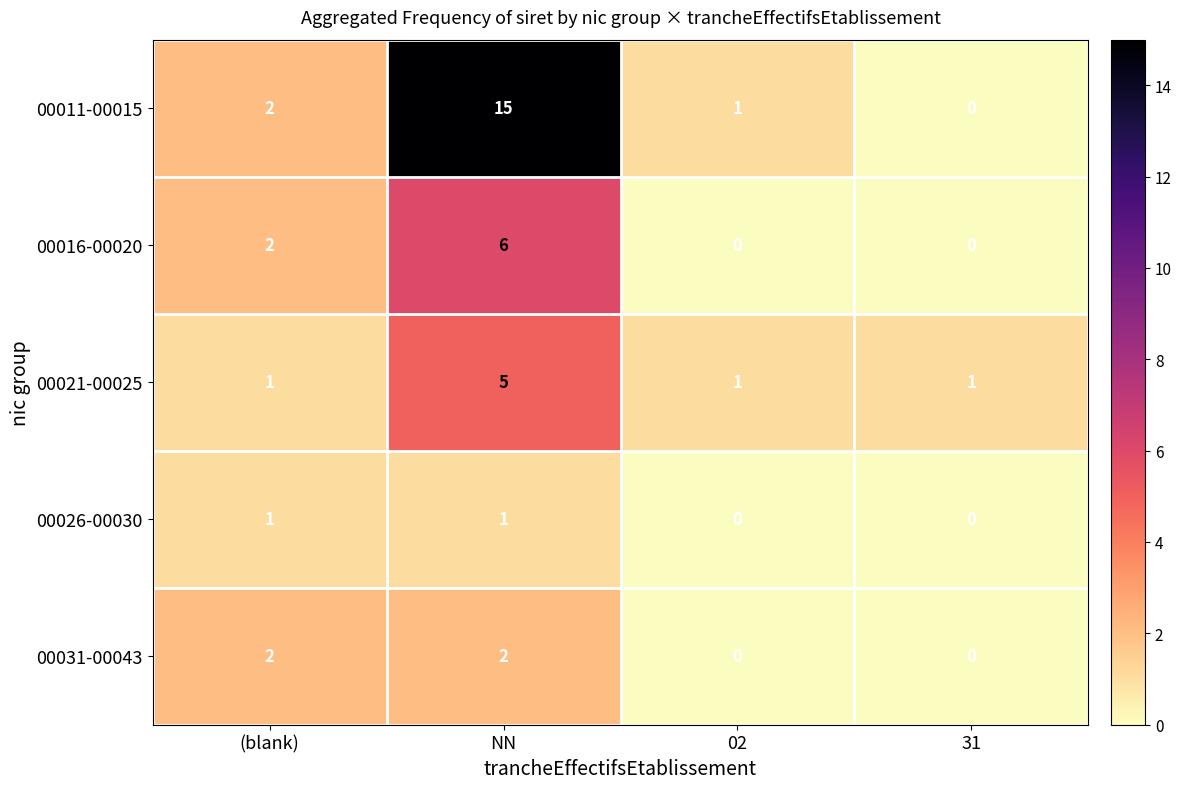

What is the difference between the maximum and minimum values in the 00011-00015 series?

15